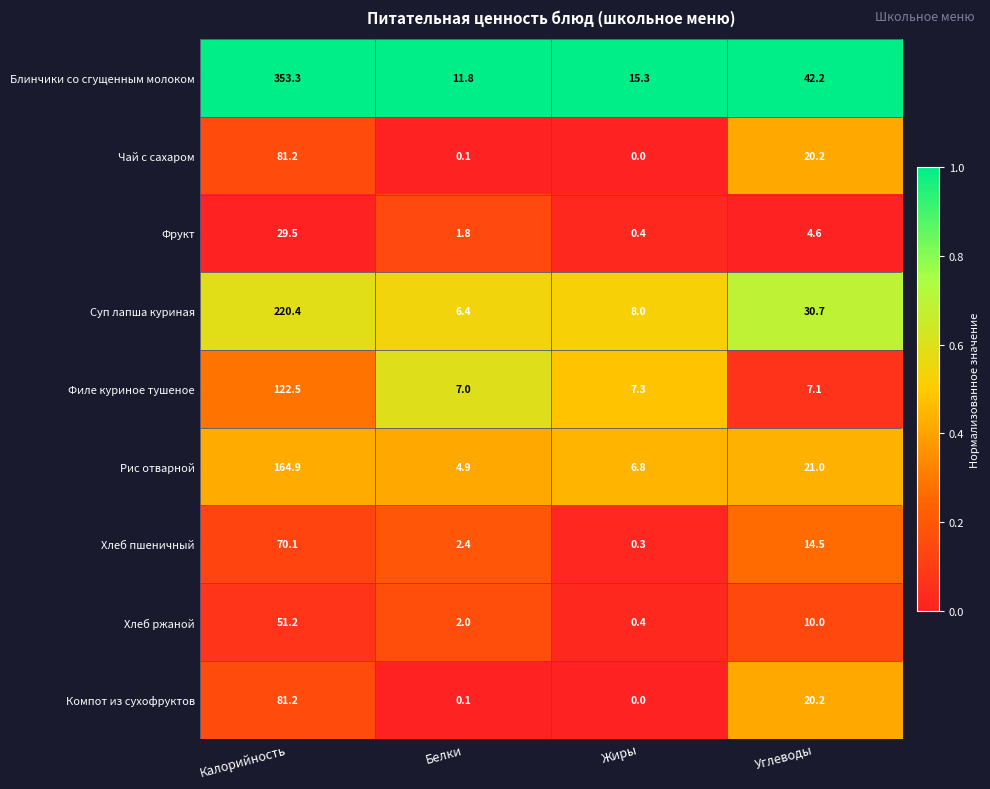

Which label corresponds to the smallest value in the chart?

Жиры